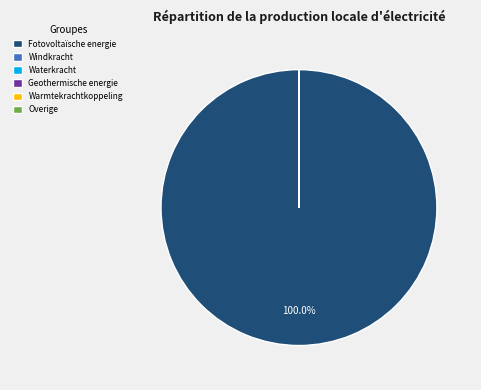

Which slice represents more than half of the pie?

Fotovoltaïsche energie